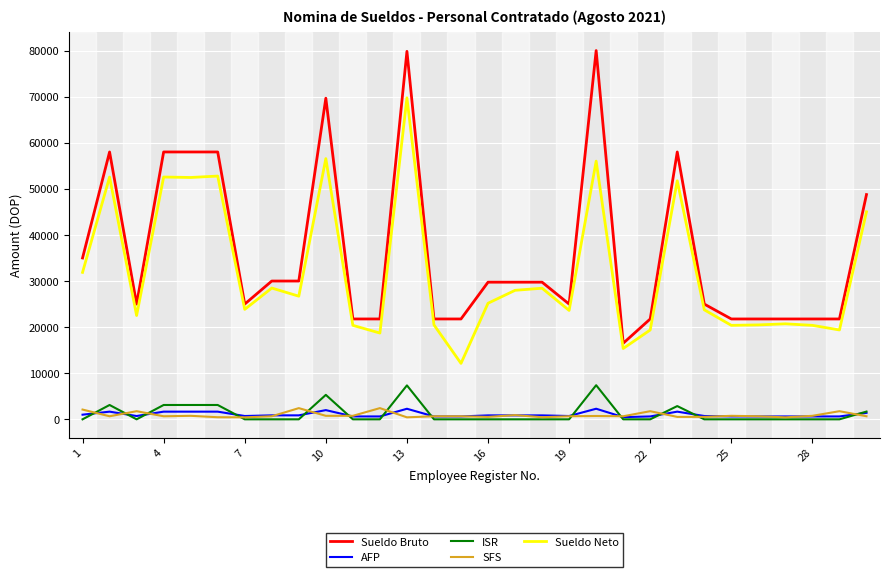

Count the number of categories in the chart.

30